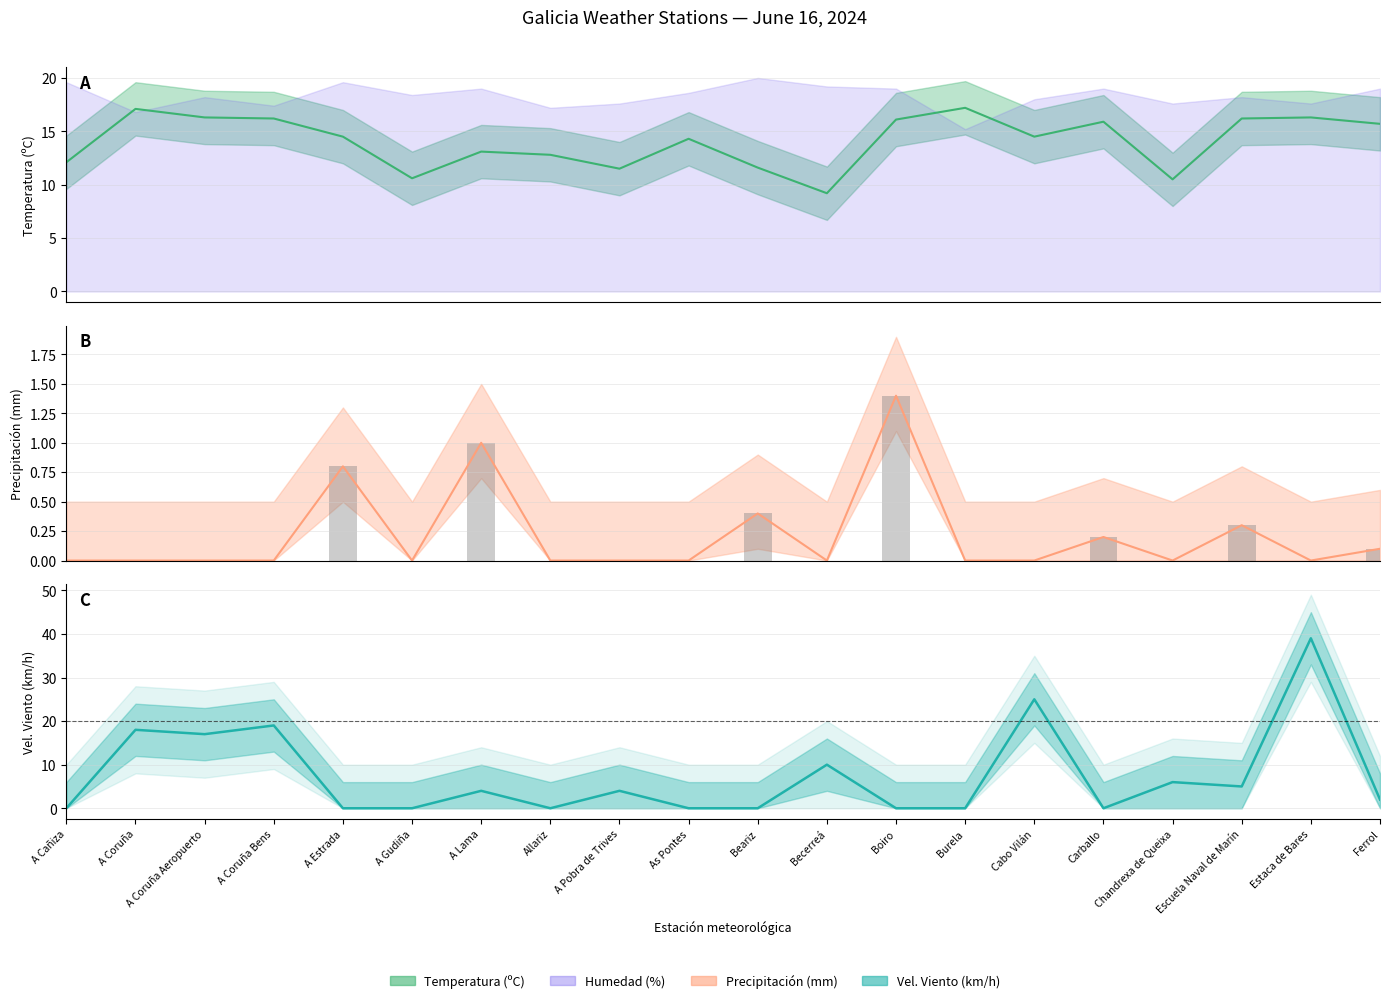

Between A Coruña Bens and Beariz, which is larger?

A Coruña Bens